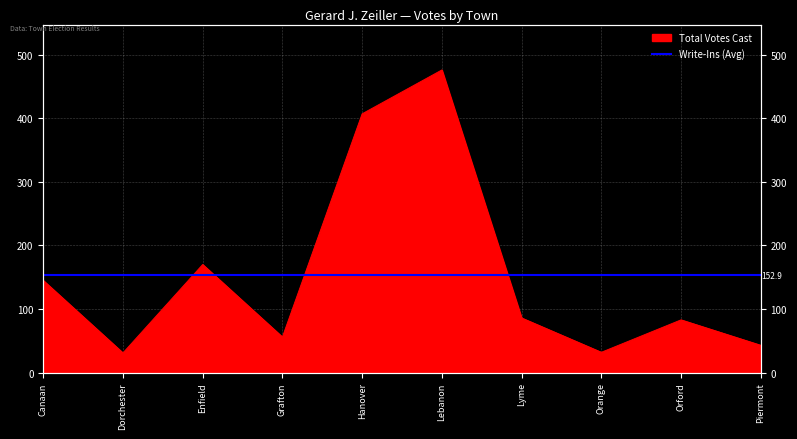

What is the change in value from Enfield to Lyme?

-84